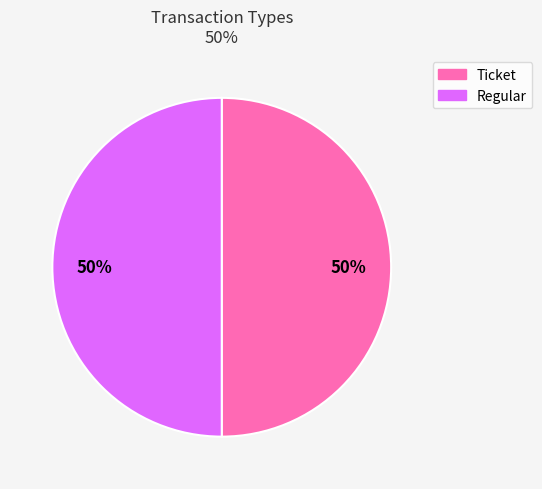

True or false: Ticket accounts for 36% of the total.

False